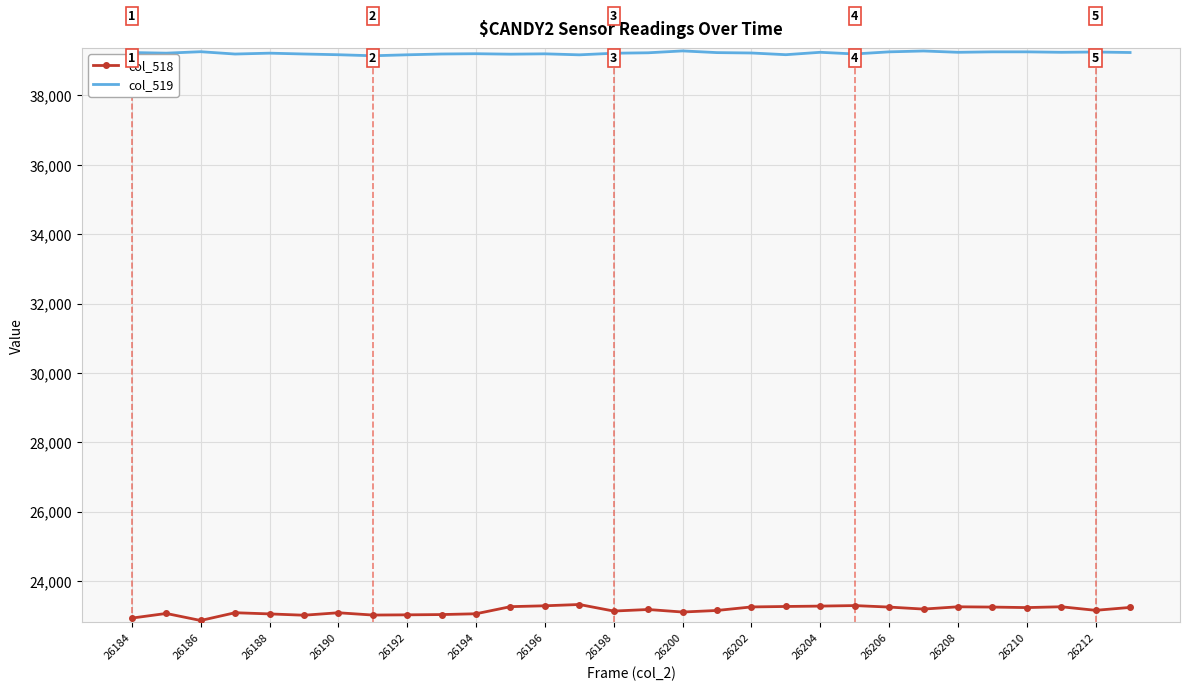

What is the greatest value displayed?

39285